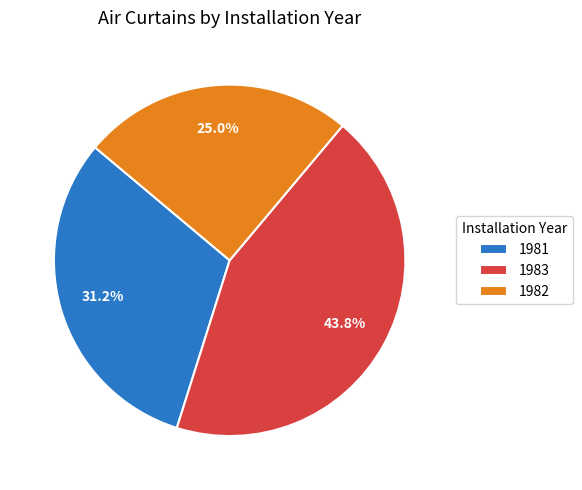

Rank the categories by value from lowest to highest.

1982, 1981, 1983